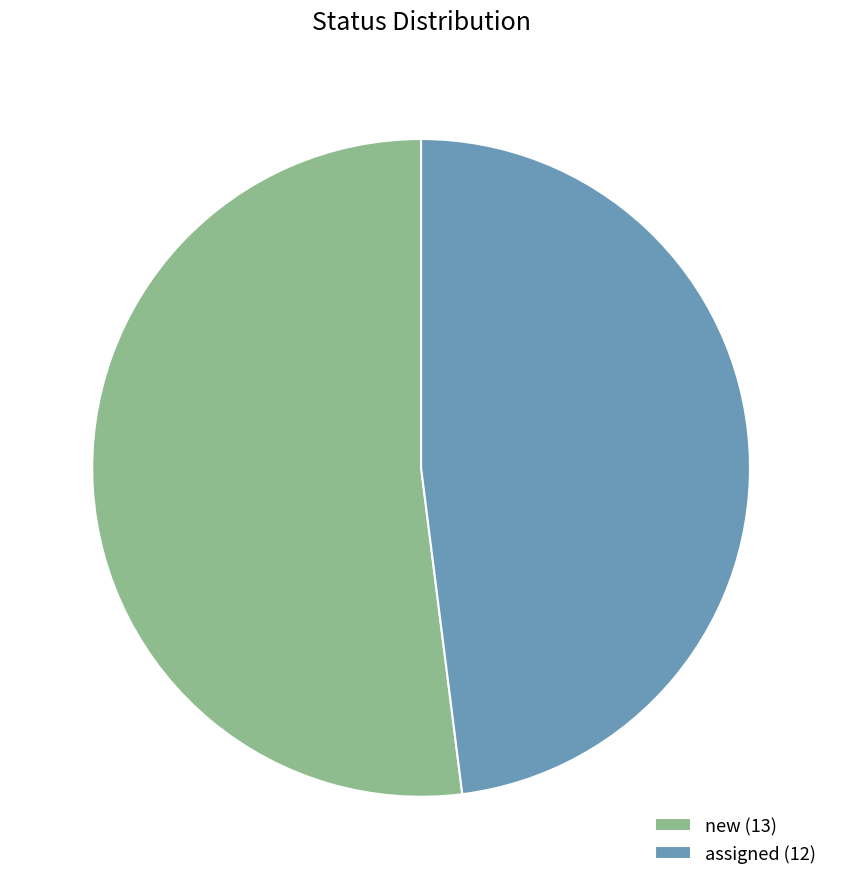

Which category accounts for the majority?

new